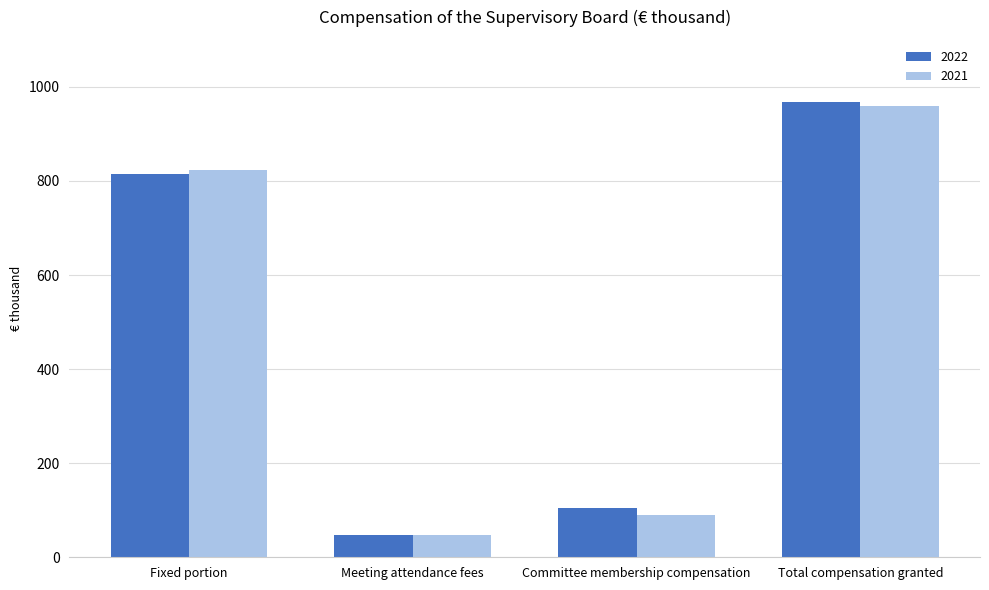

Does the chart contain stacked bars?

No